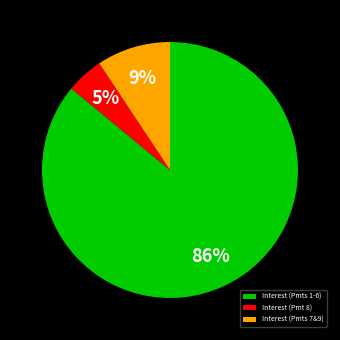

To the nearest percent, what is the average slice percentage?

33%